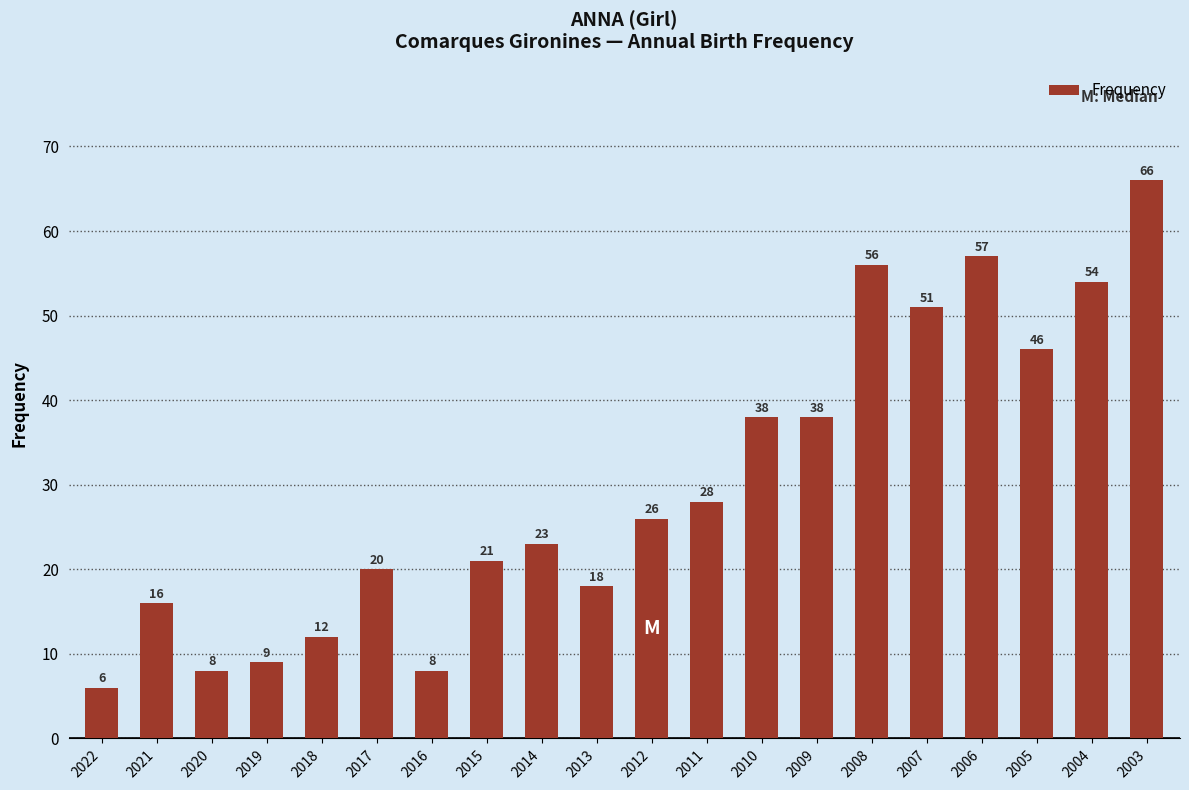

How many values are below 26?

10